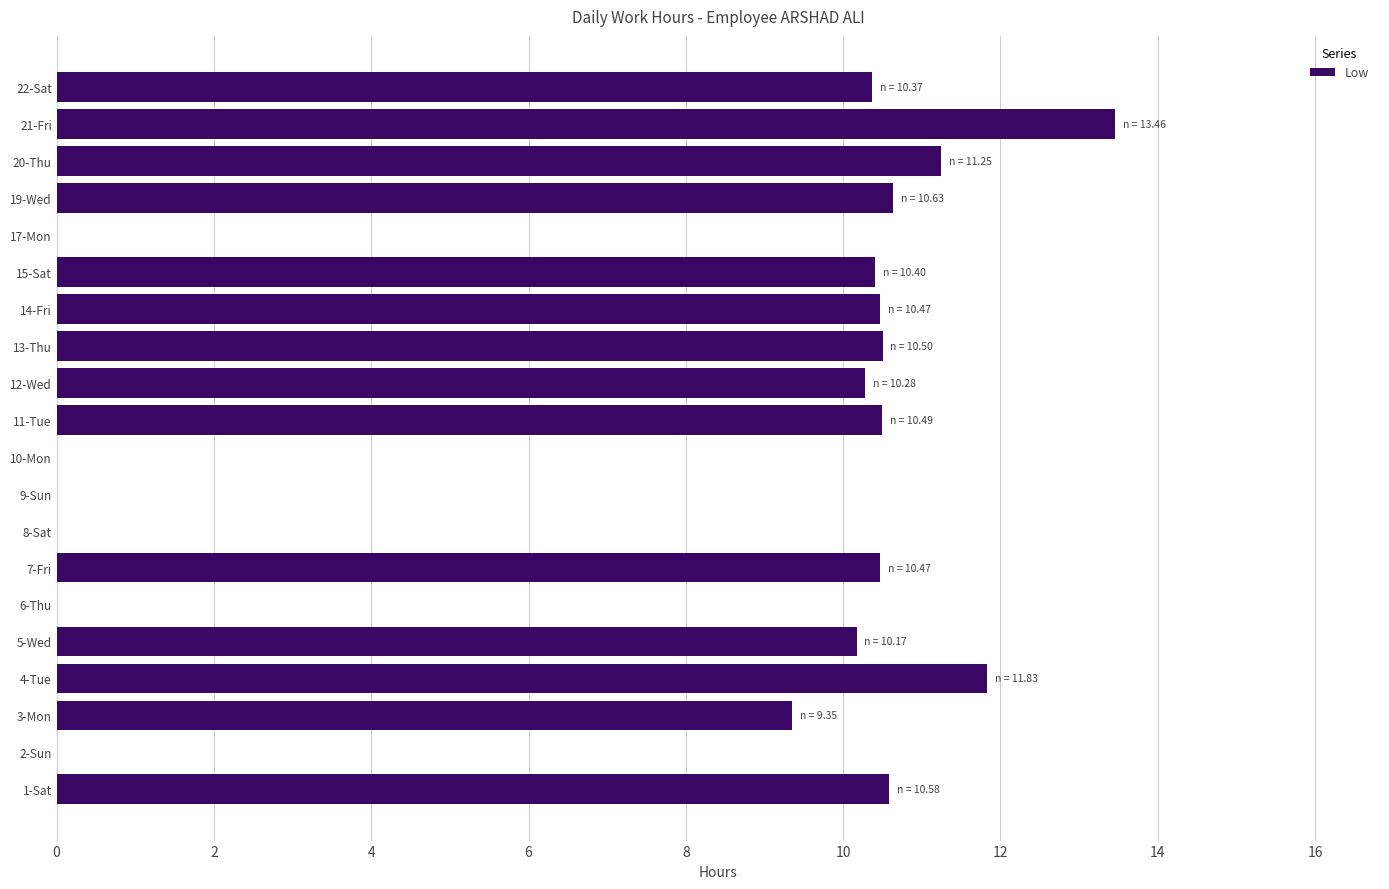

Between 13-Thu and 20-Thu, which is larger?

20-Thu